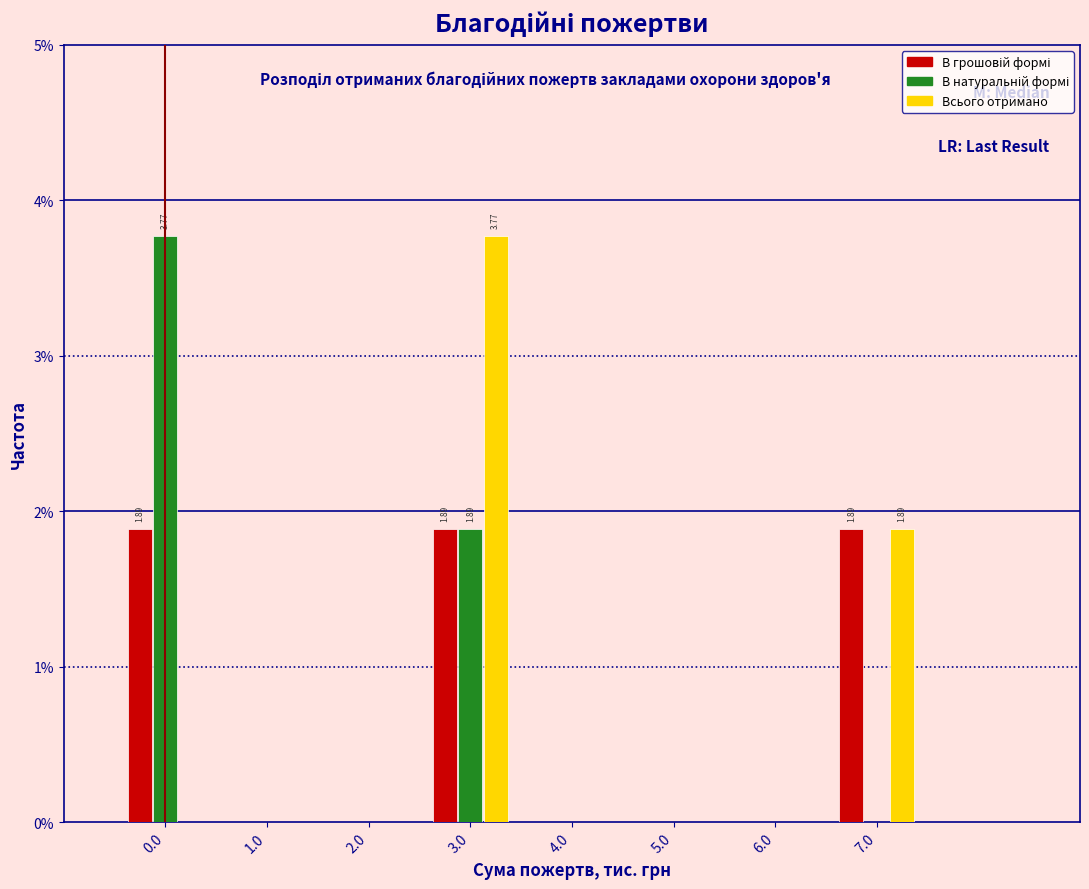

In the В натуральній формі series, which range on the x-axis has the tallest bar?

-0.5 to 0.5